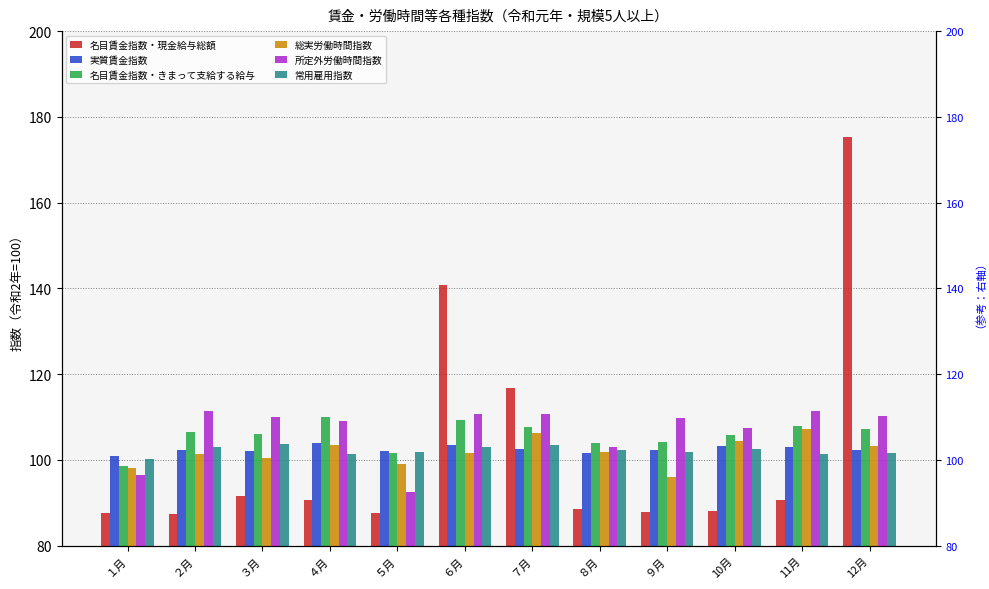

Which series has the largest total across all categories?

所定外労働時間指数